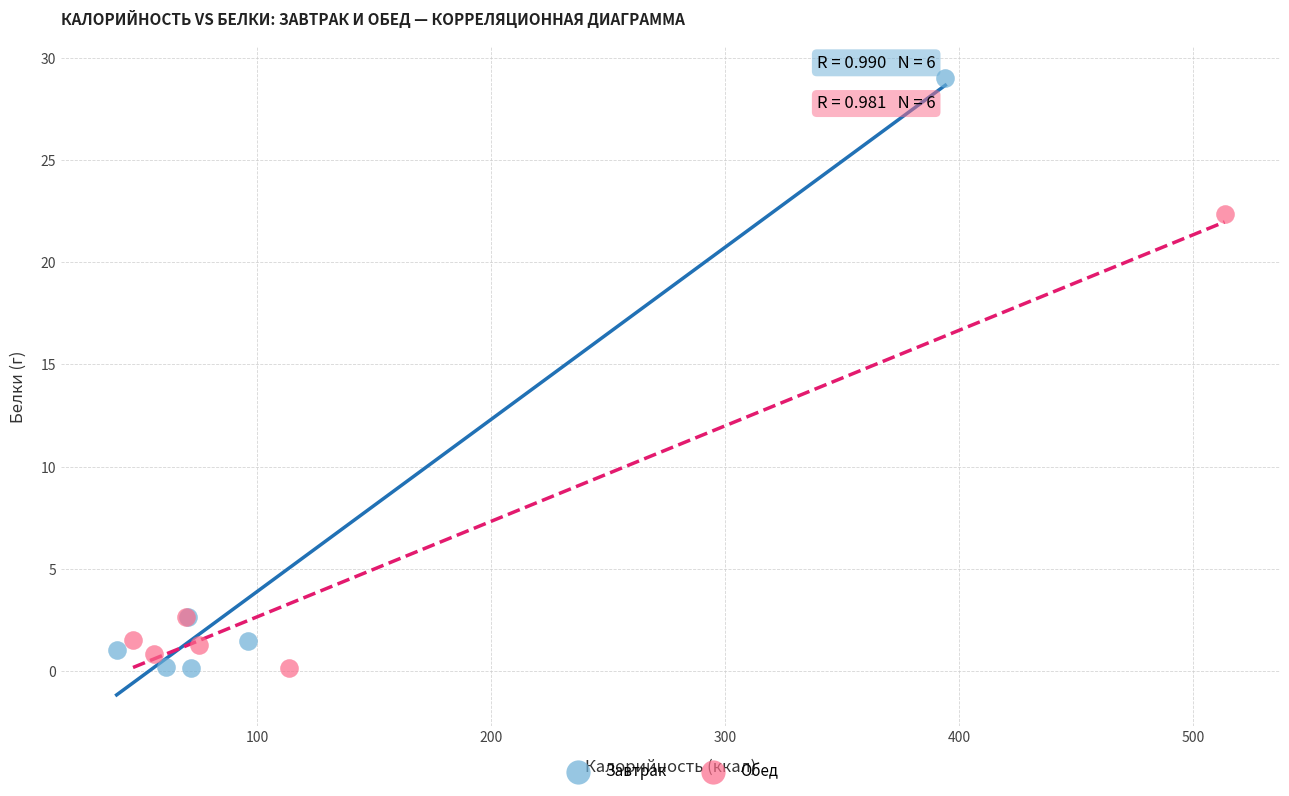

Which series has the largest Y range (max minus min)?

Завтрак